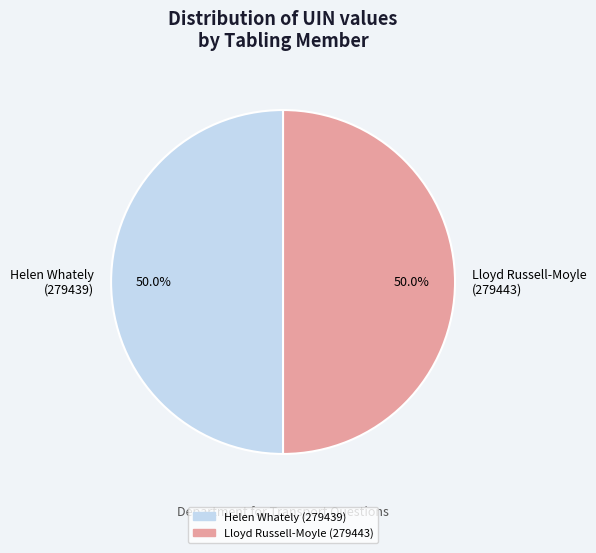

What portion of the pie excludes Helen Whately (279439)?

50.0%